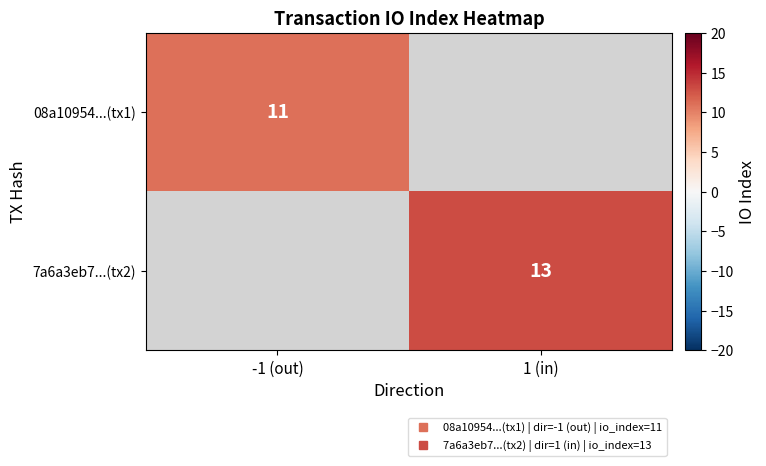

At how many categories does at least one series exceed 11?

1